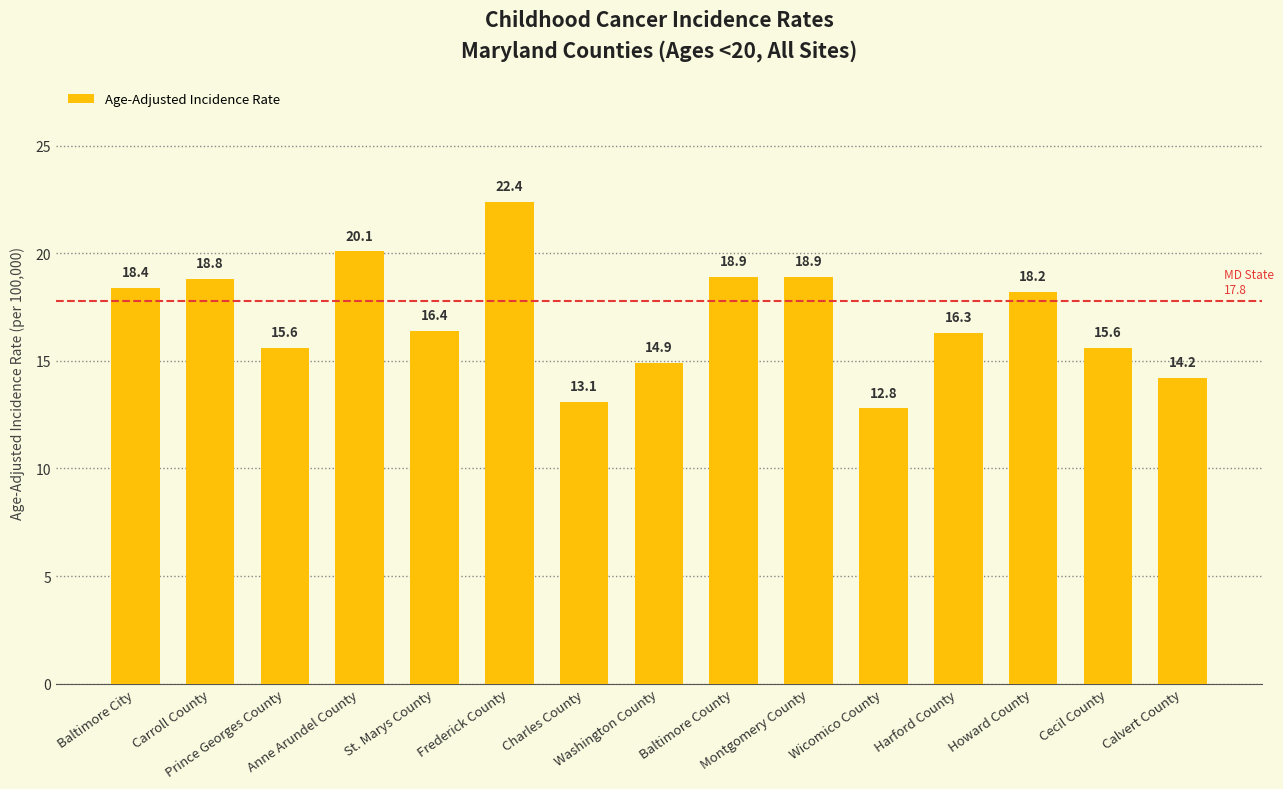

What is the difference between the values at Anne Arundel County and Howard County?

1.9